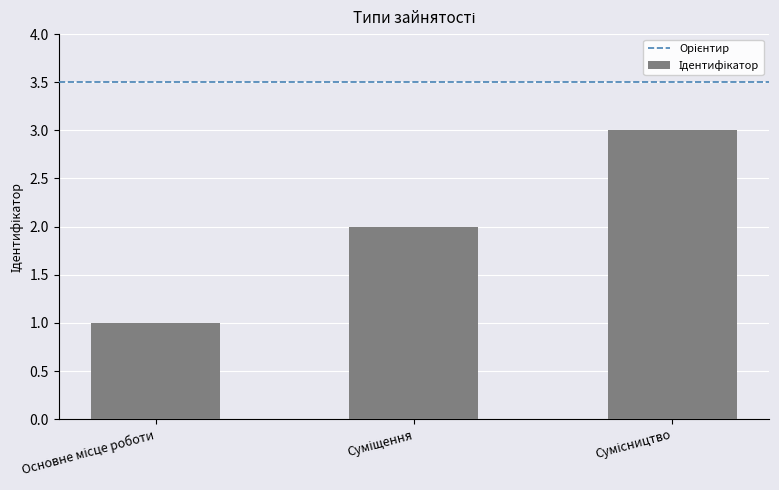

What is the sum of all values?

6